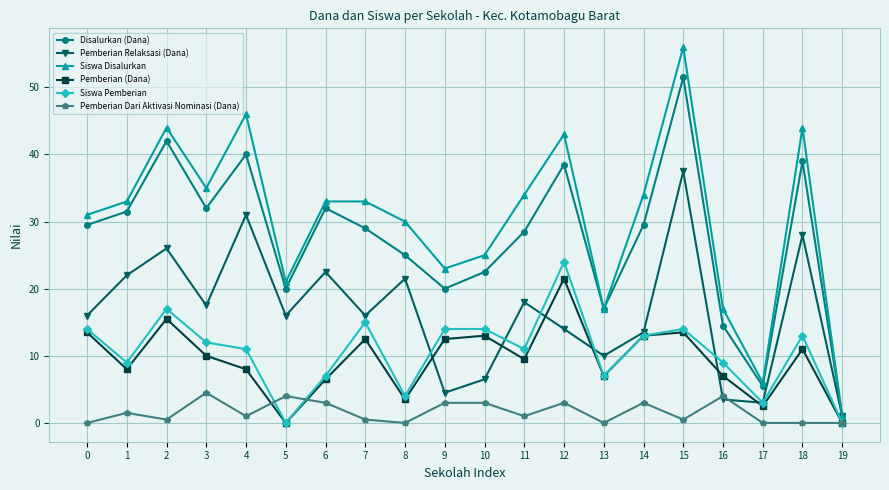

Reading left to right, list all the values displayed in this chart.

Disalurkan (Dana): 29.5	31.5	42.0	32.0	40.0	20.0	32.0	29.0	25.0	20.0	22.5	28.5	38.5	17.0	29.5	51.5	14.5	5.5	39.0	1.0
Pemberian Relaksasi (Dana): 16.0	22.0	26.0	17.5	31.0	16.0	22.5	16.0	21.5	4.5	6.5	18.0	14.0	10.0	13.5	37.5	3.5	3.0	28.0	1.0
Siswa Disalurkan: 31.0	33.0	44.0	35.0	46.0	21.0	33.0	33.0	30.0	23.0	25.0	34.0	43.0	17.0	34.0	56.0	17.0	6.0	44.0	1.0
Pemberian (Dana): 13.5	8.0	15.5	10.0	8.0	0.0	6.5	12.5	3.5	12.5	13.0	9.5	21.5	7.0	13.0	13.5	7.0	2.5	11.0	0.0
Siswa Pemberian: 14.0	9.0	17.0	12.0	11.0	0.0	7.0	15.0	4.0	14.0	14.0	11.0	24.0	7.0	13.0	14.0	9.0	3.0	13.0	0.0
Pemberian Dari Aktivasi Nominasi (Dana): 0.0	1.5	0.5	4.5	1.0	4.0	3.0	0.5	0.0	3.0	3.0	1.0	3.0	0.0	3.0	0.5	4.0	0.0	0.0	0.0